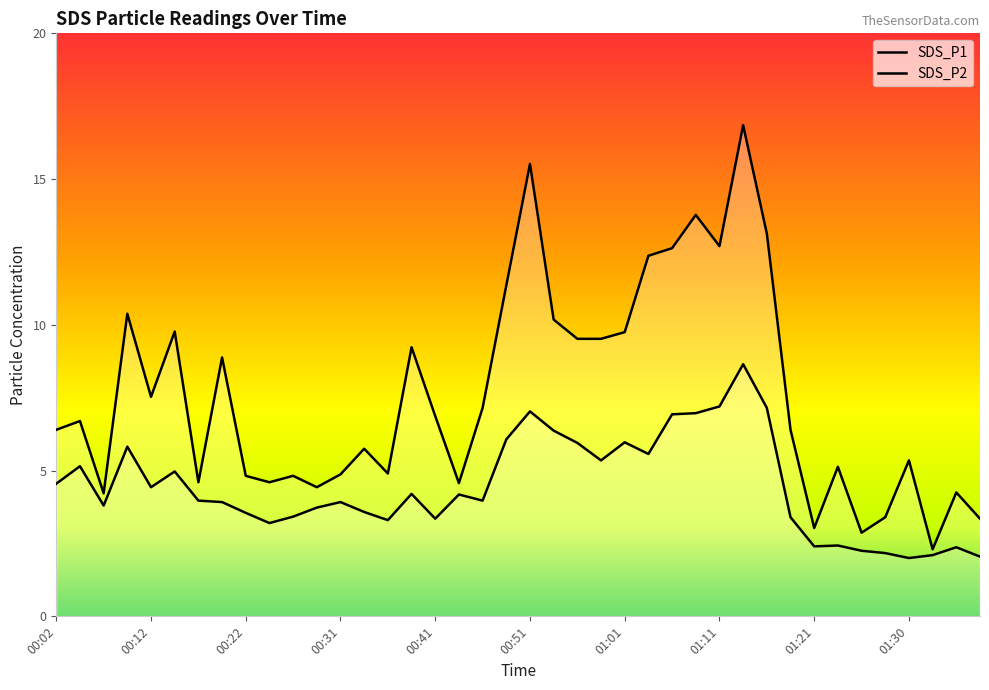

Which series has the largest total across all categories?

SDS_P1